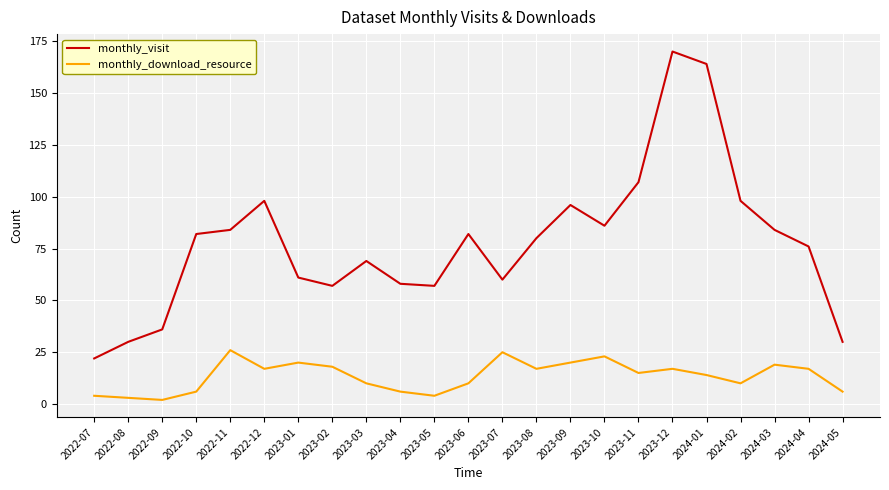

What are all the series names shown in the legend?

monthly_visit, monthly_download_resource